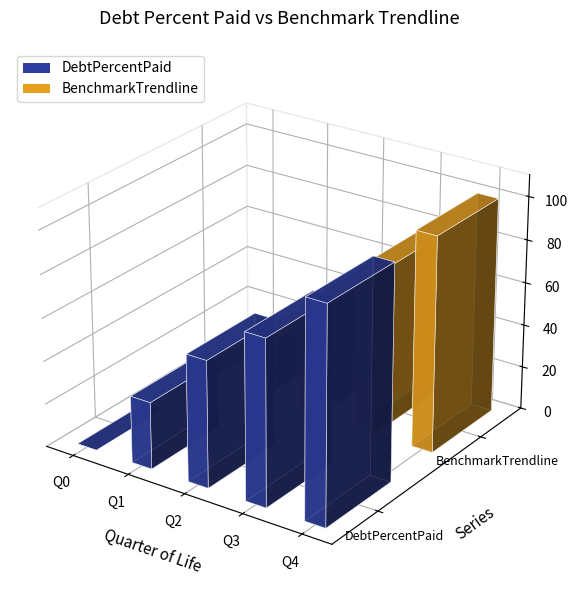

Reading right to left, list all the values displayed in this chart.

DebtPercentPaid: 100.0	76.9	58.8	31.1	0.0
BenchmarkTrendline: 100.0	75.0	50.0	25.0	0.0